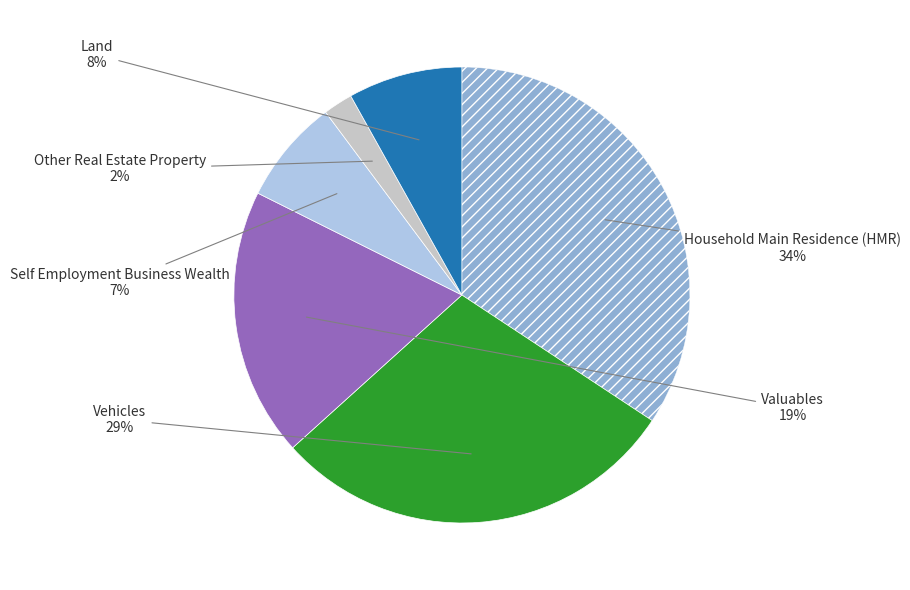

To the nearest percent, what is the difference between the largest and smallest slice percentages?

32%